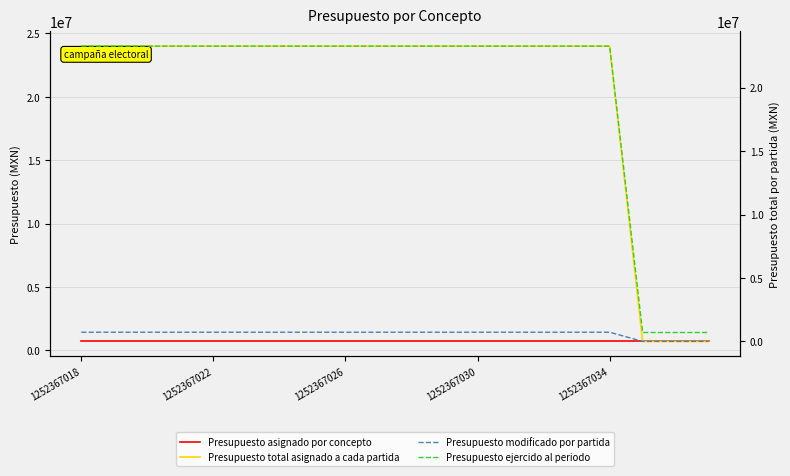

Is it true that Presupuesto asignado por concepto equals 1042859.1 at 7?

False